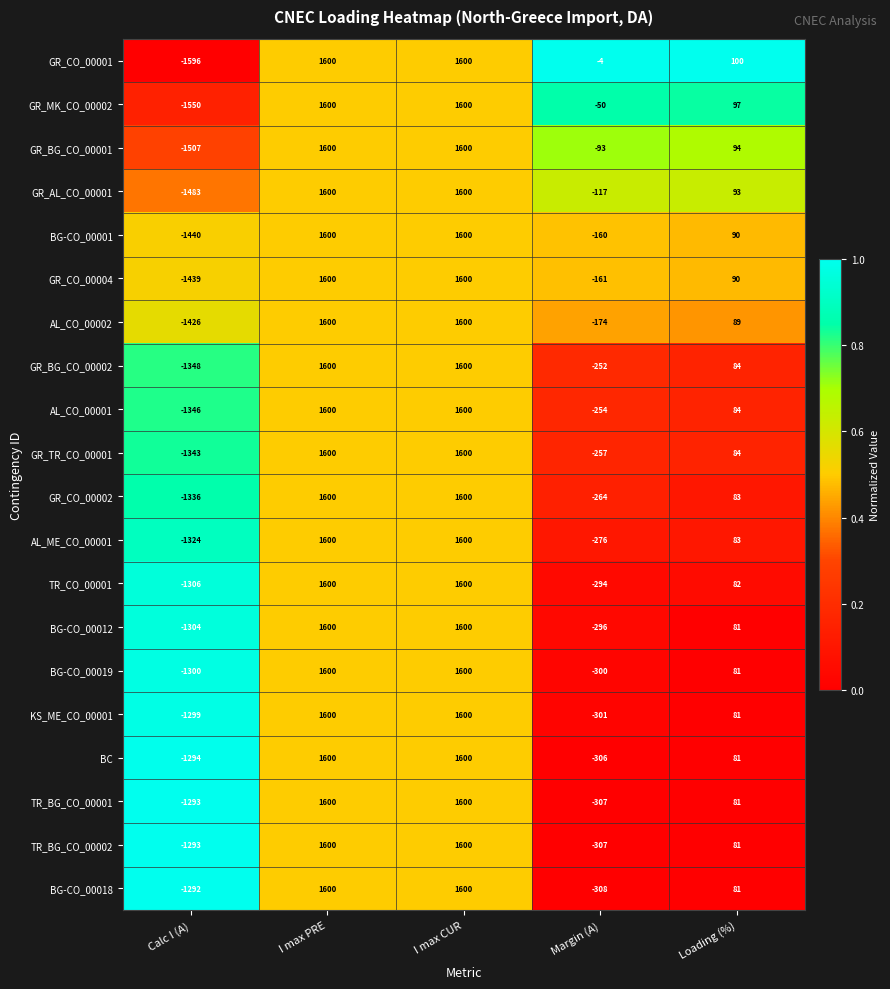

What is the sum of the AL_ME_CO_00001 values at I max PRE and Margin (A)?

1324